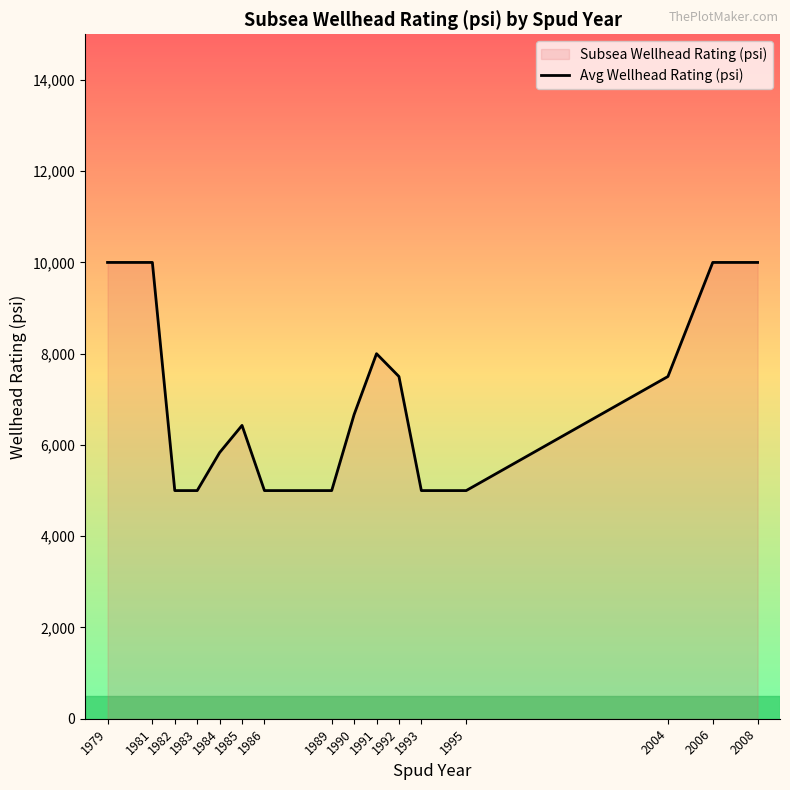

Rank the categories by value from highest to lowest.

1979, 1981, 2006, 2008, 1991, 1992, 2004, 1990, 1985, 1984, 1982, 1983, 1986, 1989, 1993, 1995